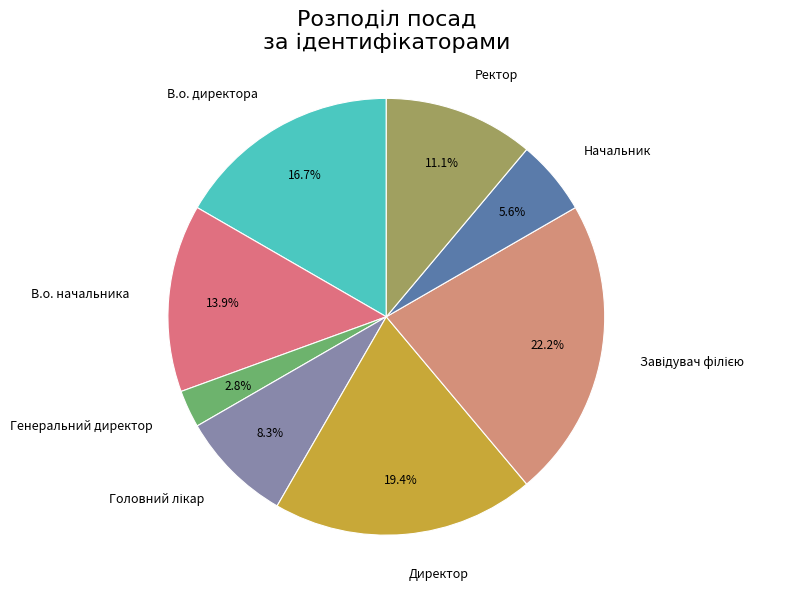

Is Ректор the majority of the pie?

No